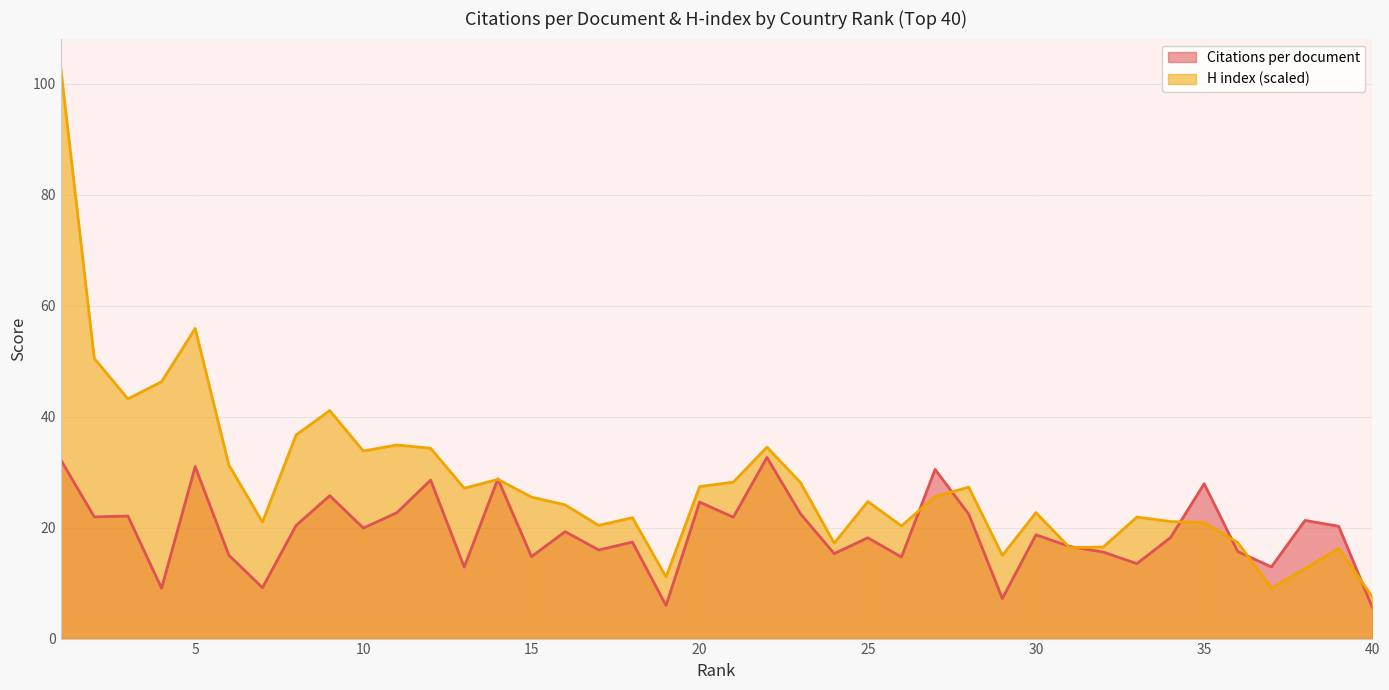

Is it true that Citations per document equals 16.0 at 17?

True